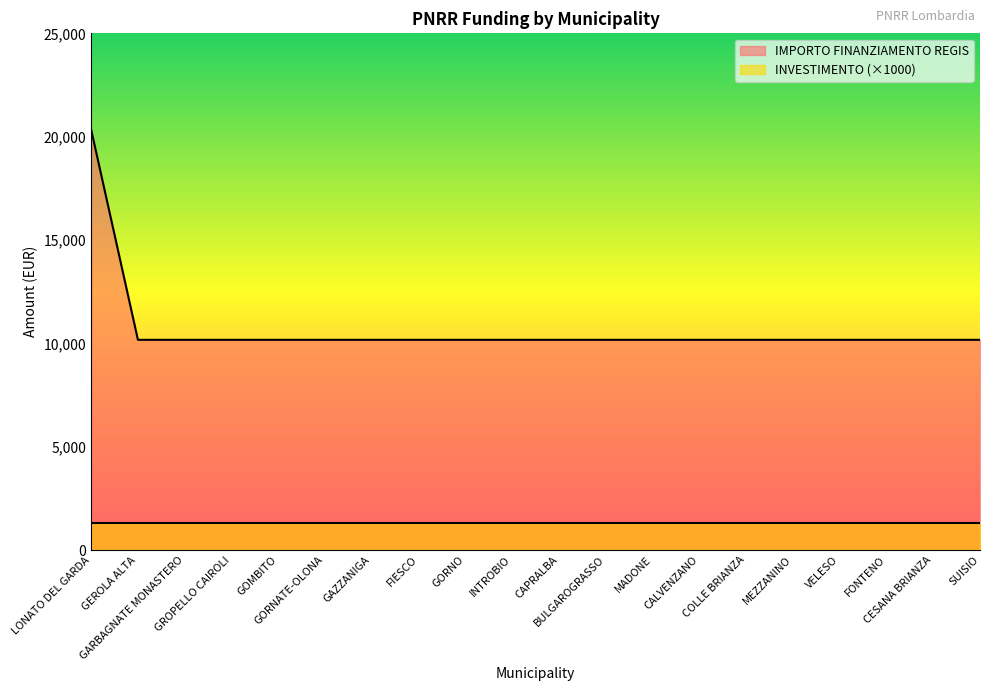

Does the chart have visible grid lines?

No